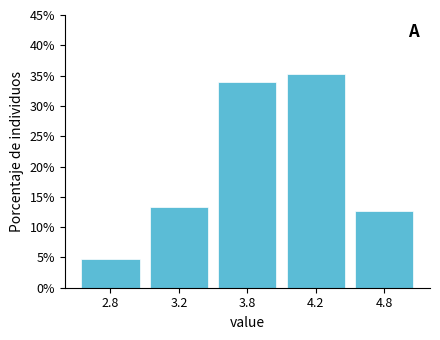

Reading left to right, what are all the values shown in this chart?

4.7	13.3	34.0	35.3	12.7